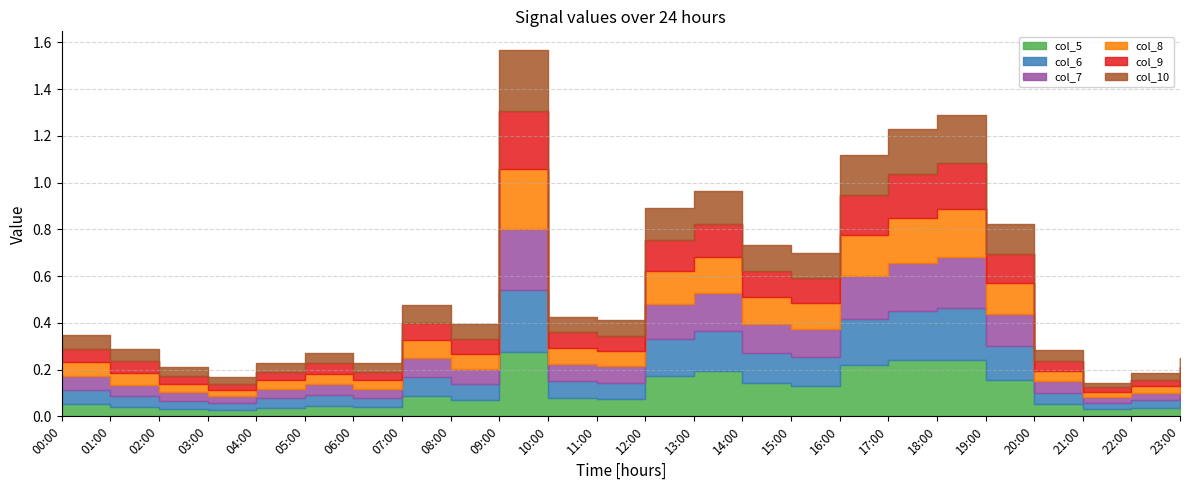

At which category is the sum across all series the highest?

09:00